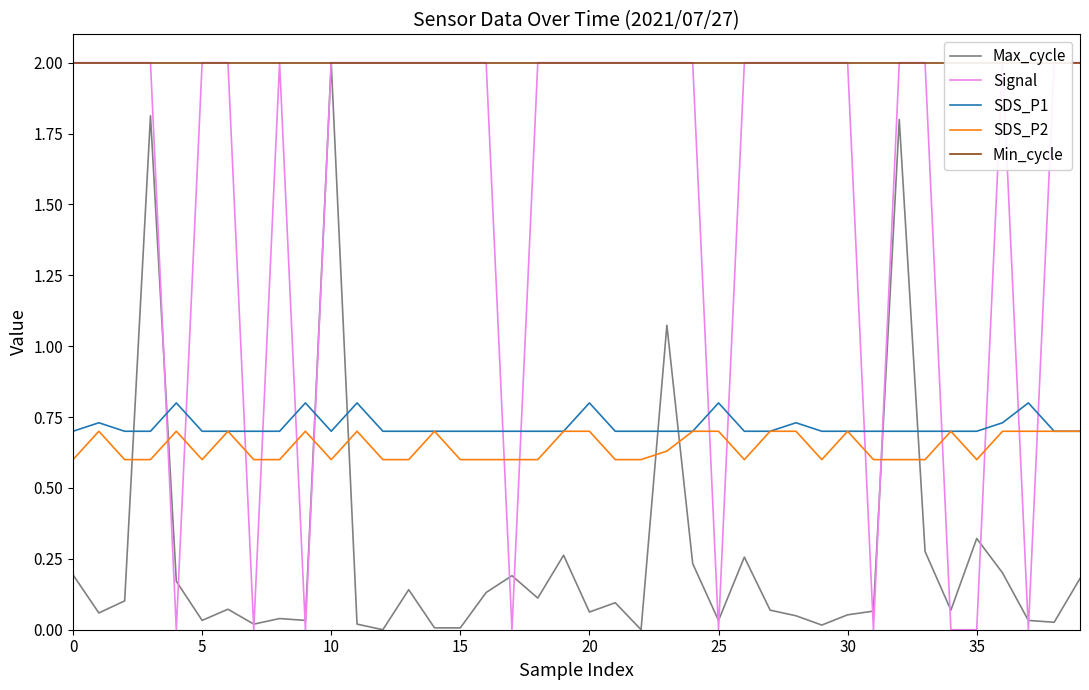

Rank the series by their maximum value, from lowest to highest.

SDS_P2, SDS_P1, Max_cycle, Signal, Min_cycle